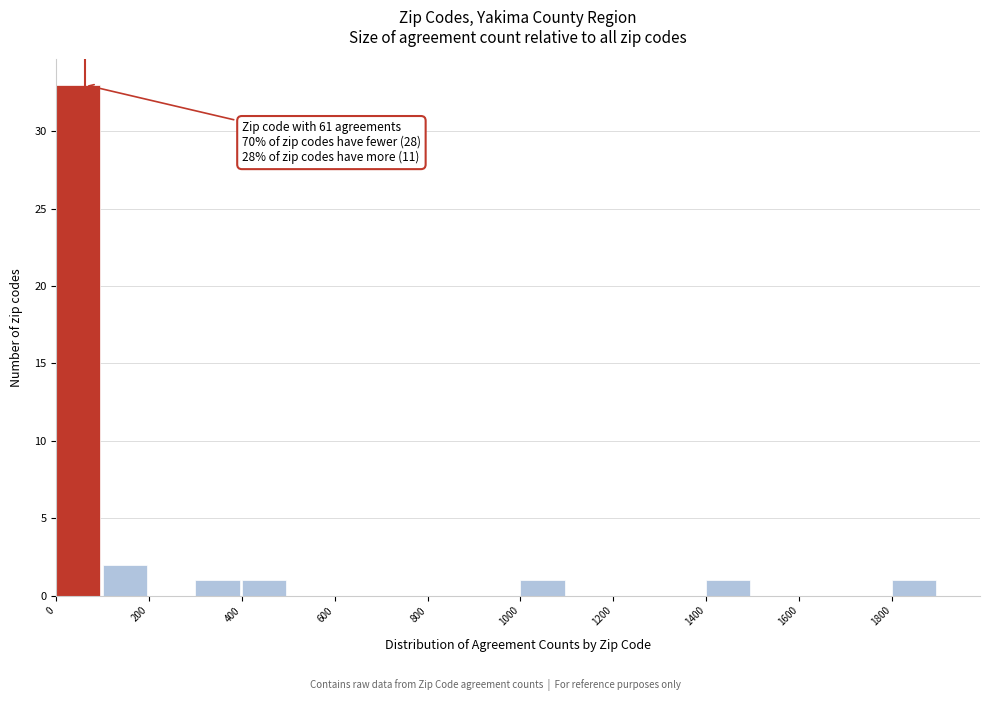

Over which range of the x-axis is the bar tallest?

0 to 100